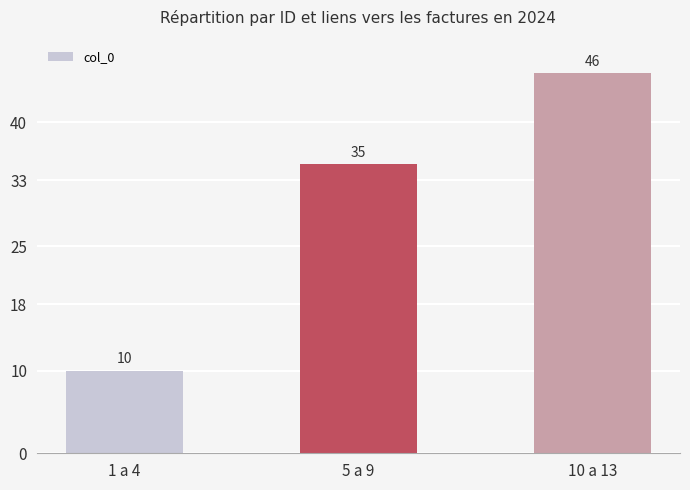

The chart shows a value of 46 at 10 a 13. True or false?

True